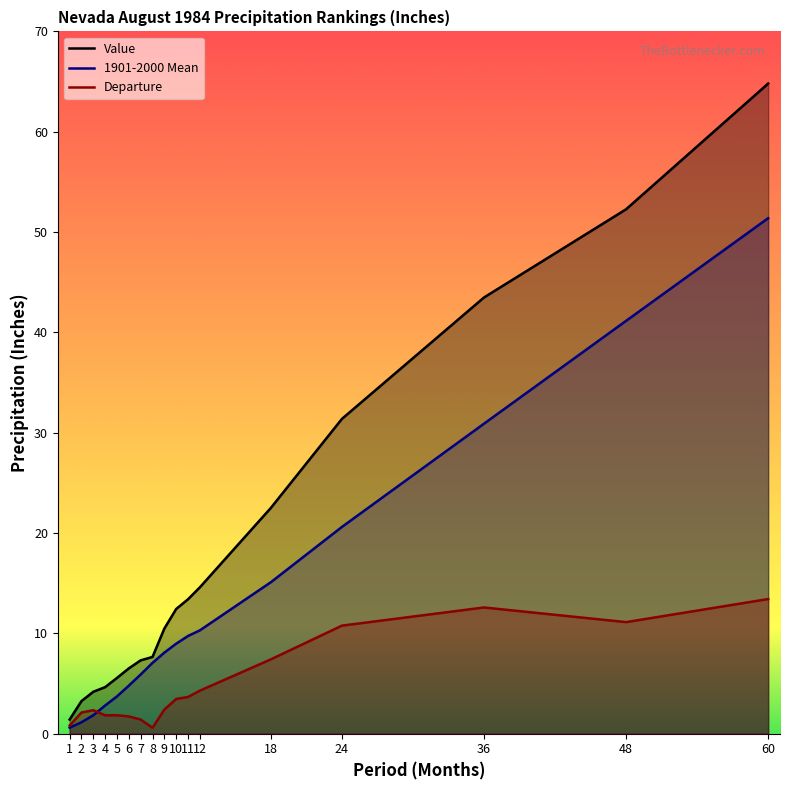

At which category is the sum across all series the highest?

60